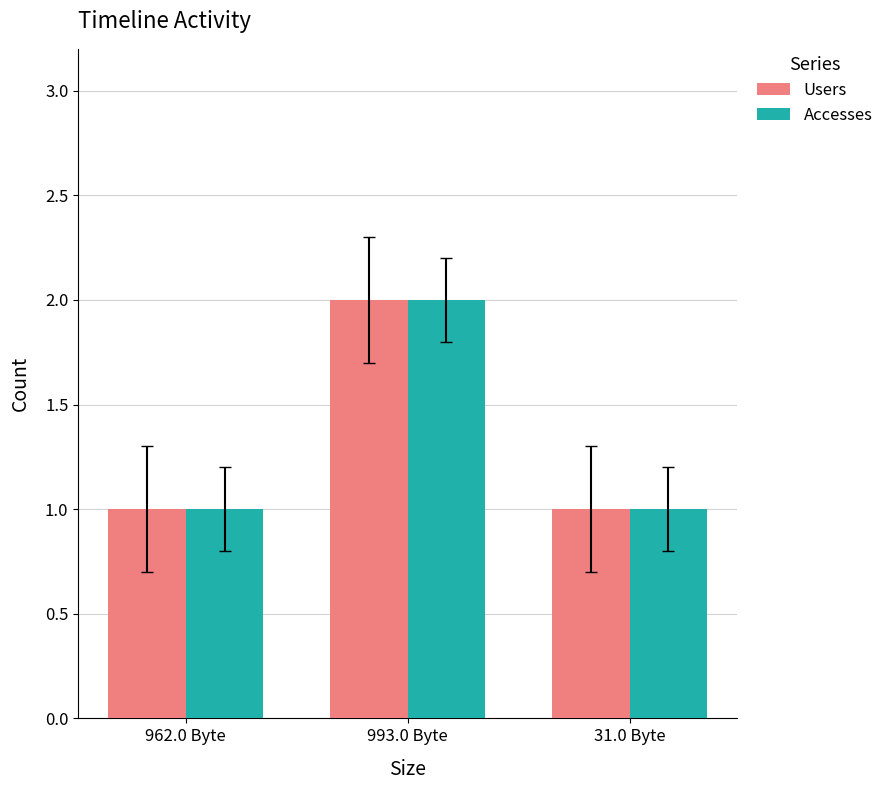

What position from the right is 962.0 Byte?

3